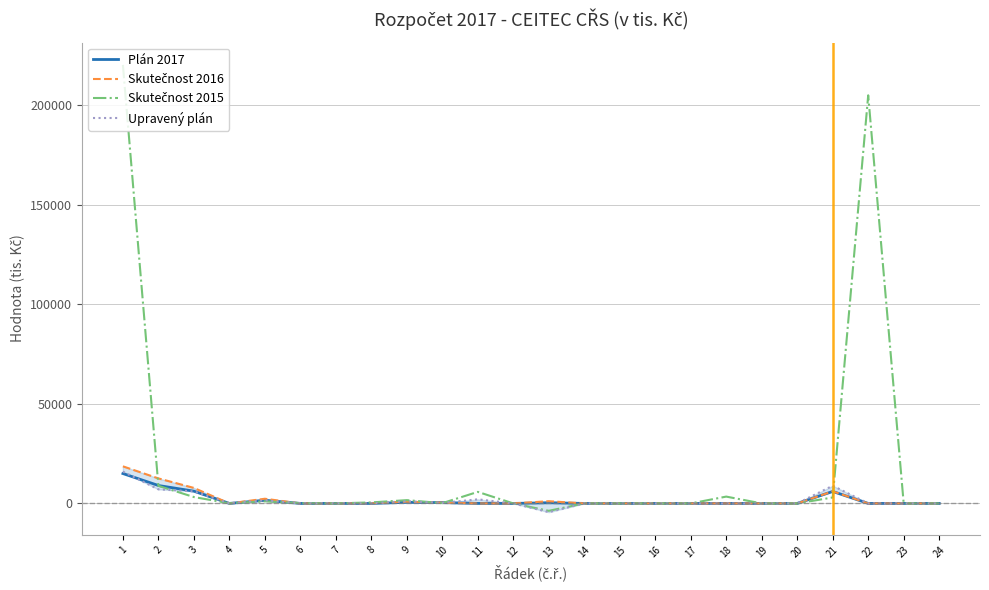

How many times do Skutečnost 2016 and Plán 2017 cross each other?

1